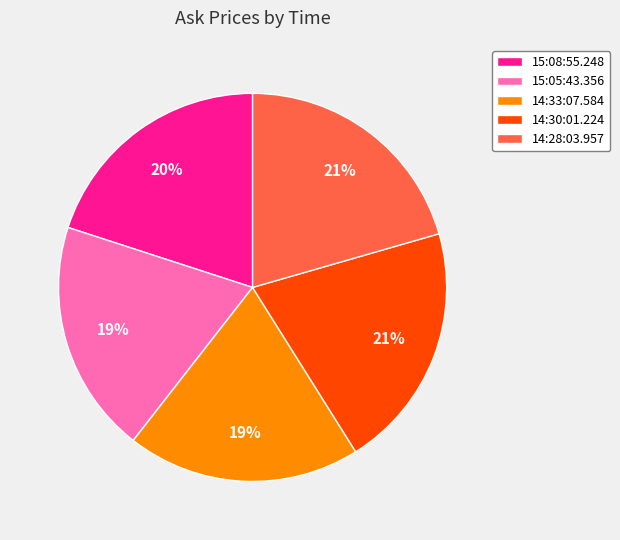

Is it true that 14:33:07.584 is 25% of the pie?

False